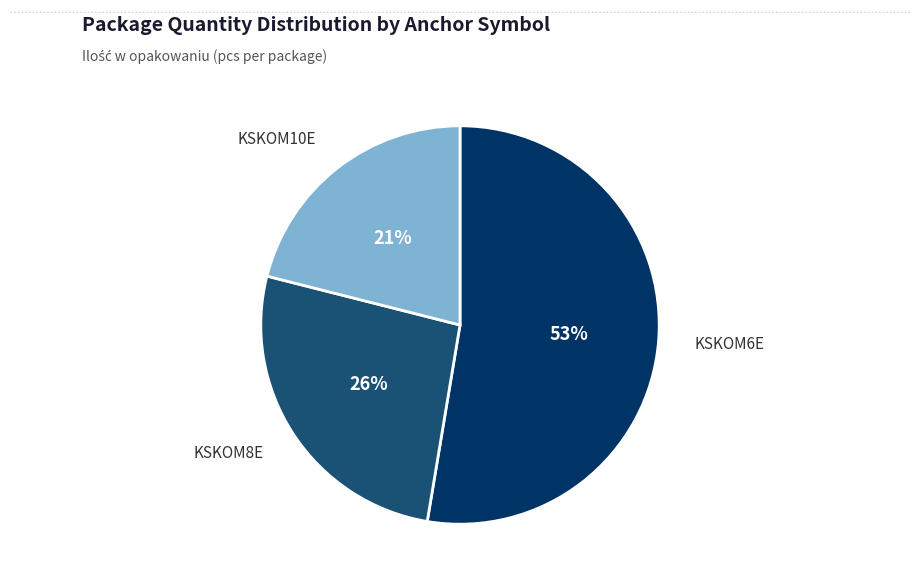

Which slice is the smallest?

KSKOM10E